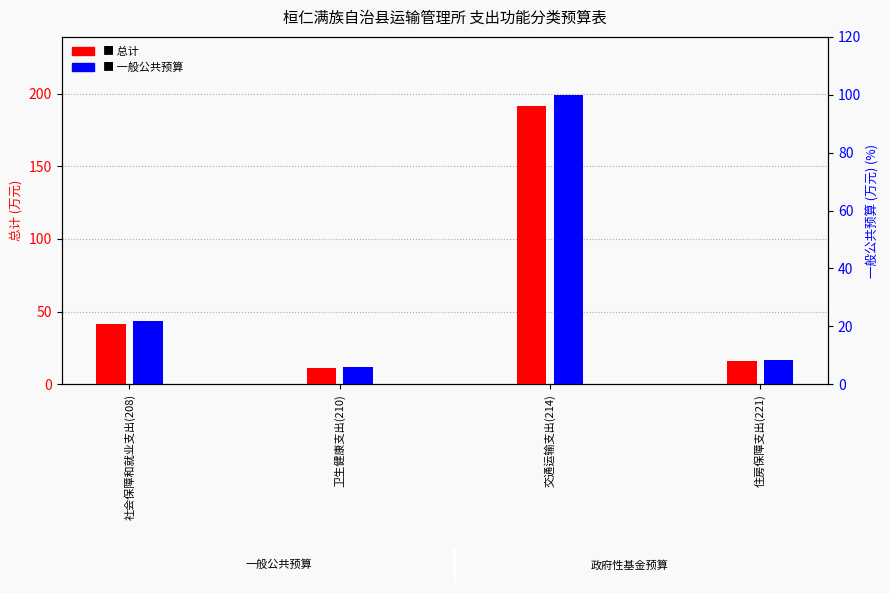

What position from the left is 卫生健康支出(210)?

2